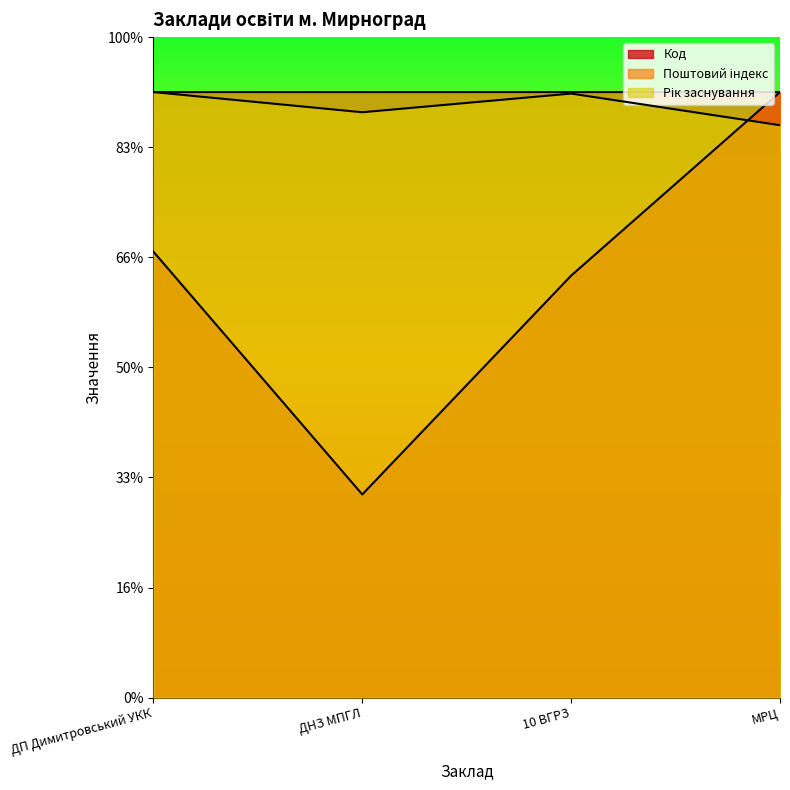

What is the label of the 3rd point from the left?

10 ВГРЗ